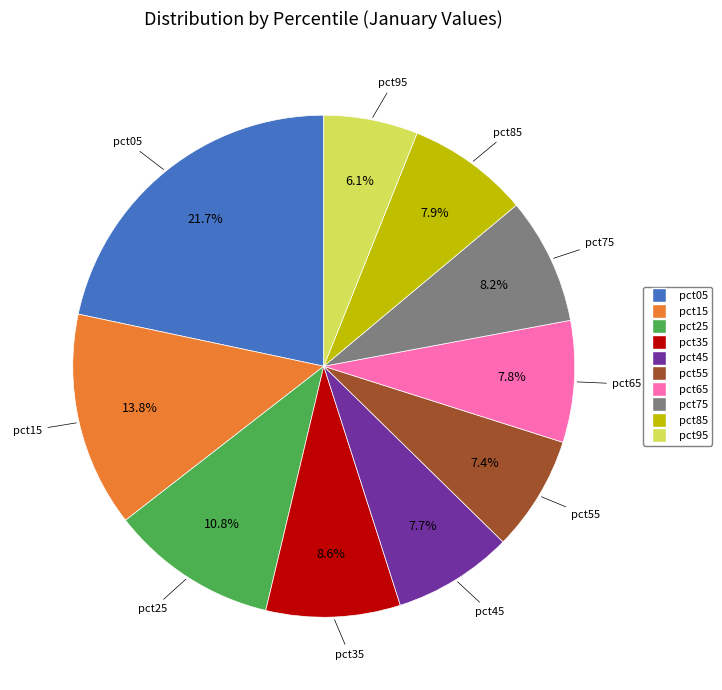

Combined, do pct45 and pct05 account for over 50%?

No